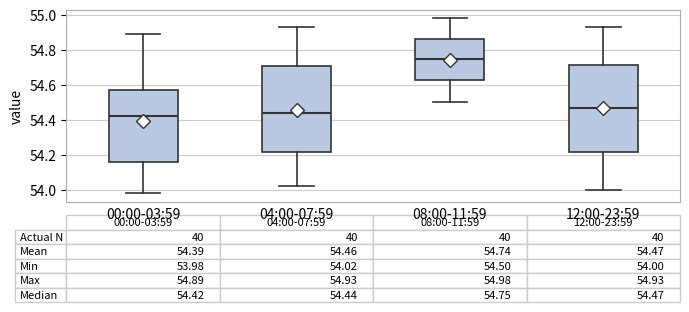

Which box's median line is the highest?

08:00-11:59